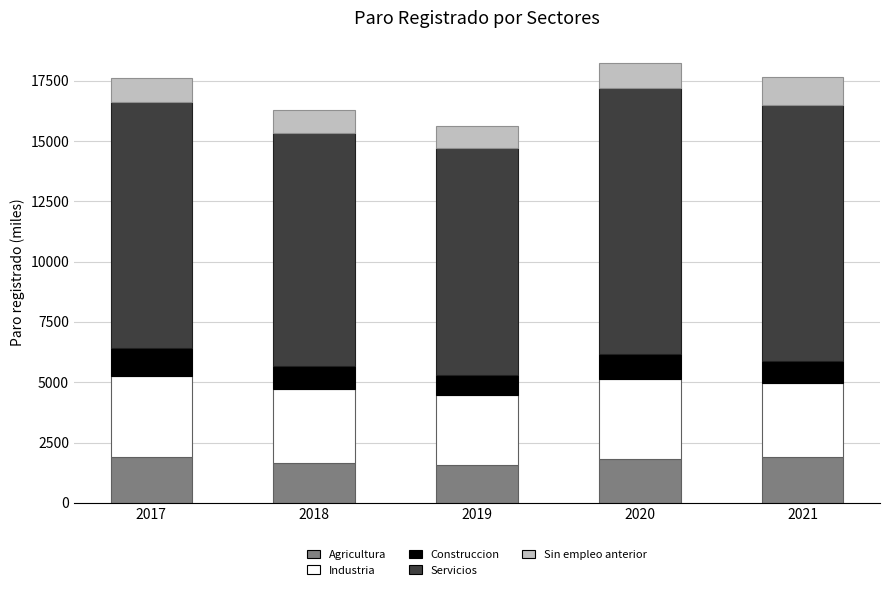

What is the highest value of the Agricultura series?

1902.9